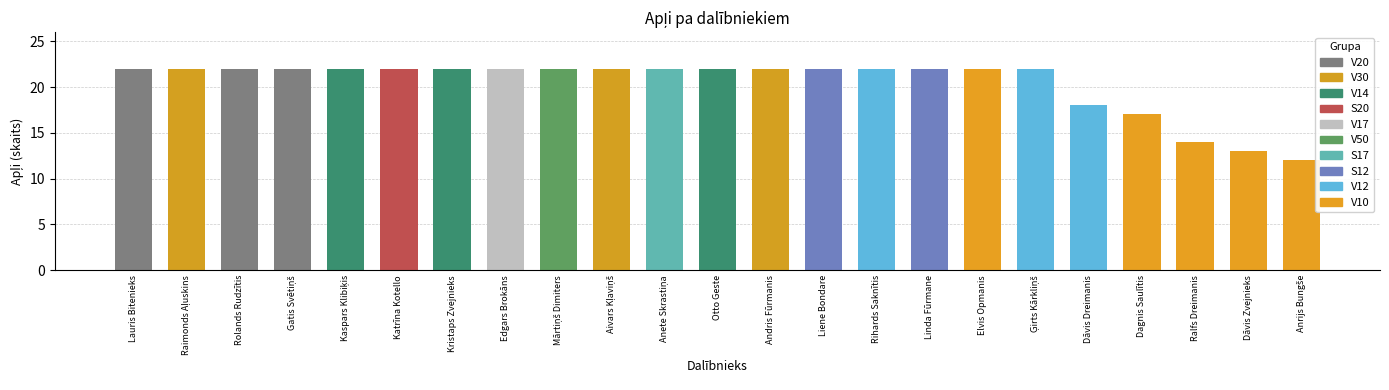

What position from the left is Dagnis Saulītis?

20